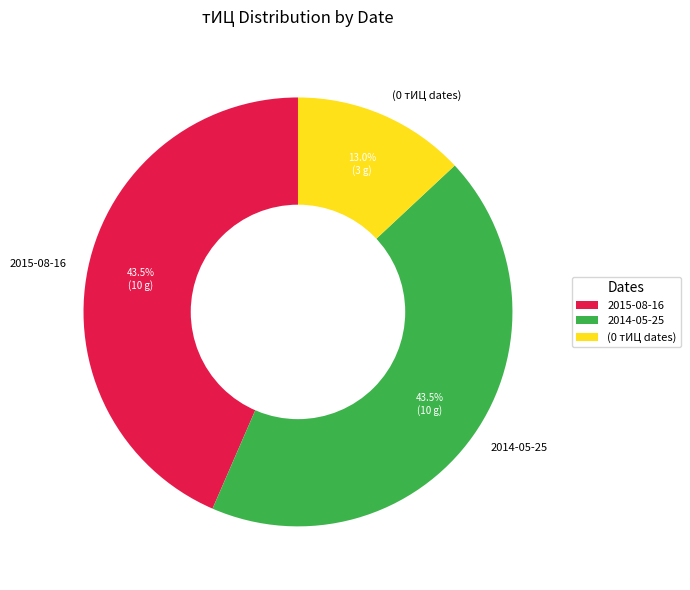

Which slice is the smallest?

(0 тИЦ dates)